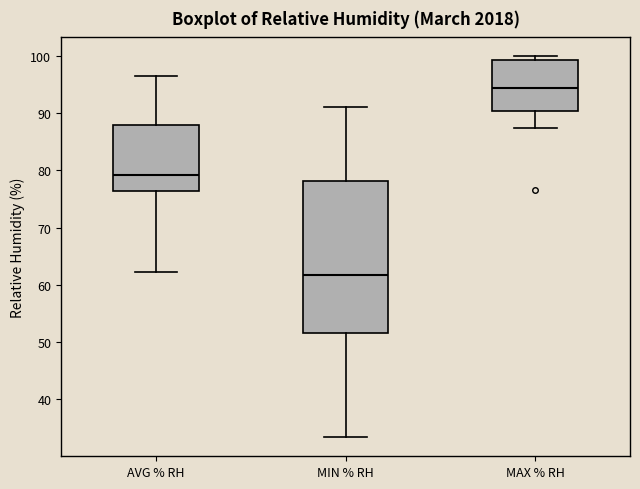

Reading left to right, transcribe this box plot: for each box, give where its median line is, the range the box spans, and where its two whiskers end, as read against the y-axis. The values are not printed on the chart, so give them approximately, as read against the axis.

AVG % RH: median 79, box 76 to 88, whiskers 62 to 96
MIN % RH: median 62, box 52 to 78, whiskers 33 to 91
MAX % RH: median 94, box 90 to 99, whiskers 87 to 100